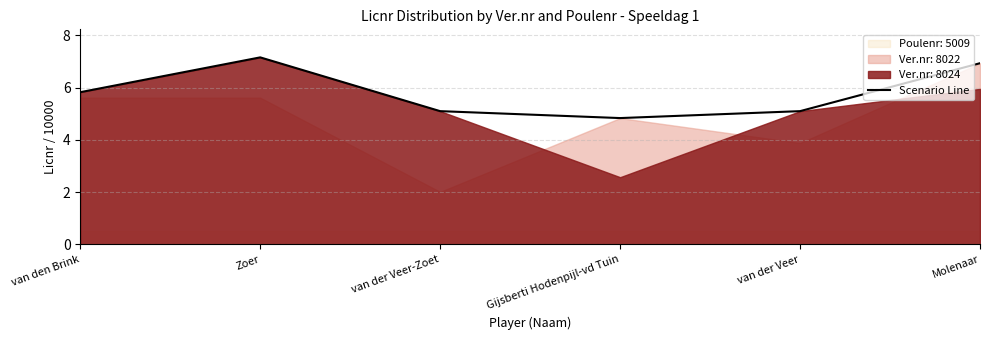

Approximately how many times larger is the value at van den Brink compared to Gijsberti Hodenpijl-vd Tuin?

1.2